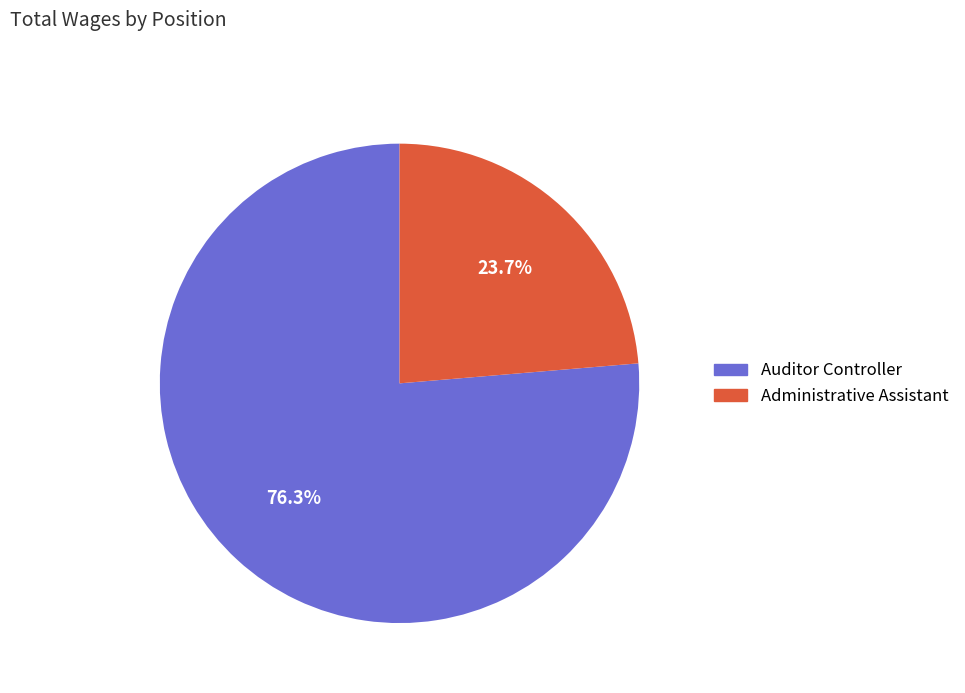

Is the sum of Administrative Assistant and Auditor Controller greater than half?

Yes